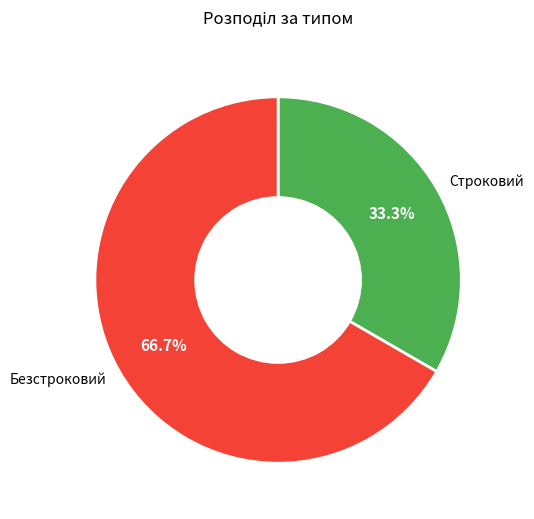

Count the number of slices in the pie.

2